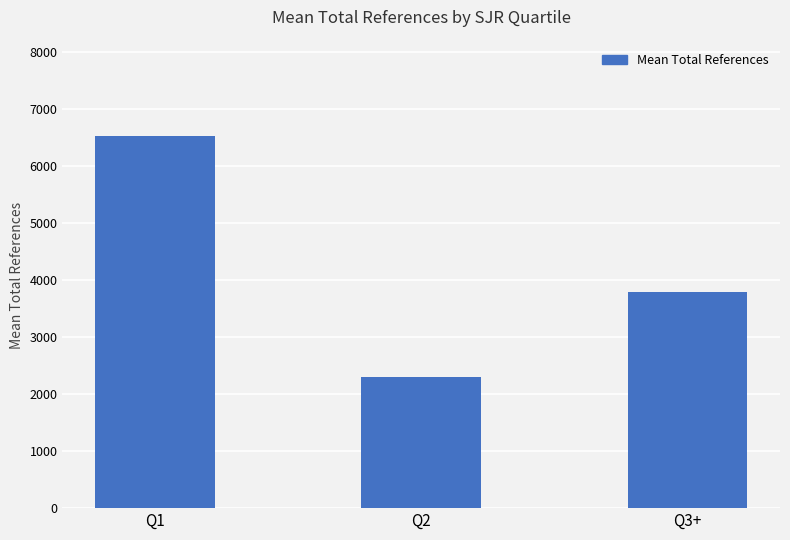

What is the difference between the values at Q3+ and Q2?

1499